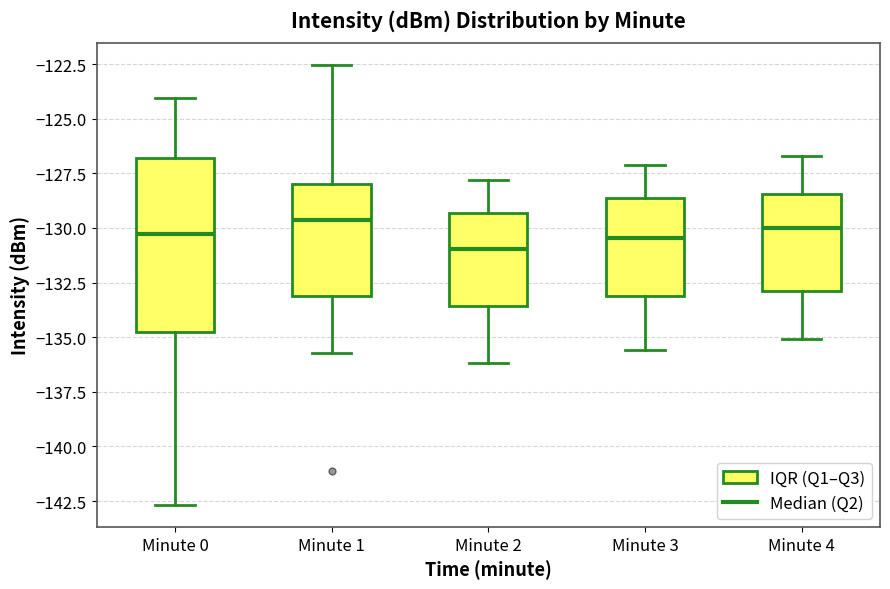

Reading left to right, transcribe this box plot: for each box, give where its median line is, the range the box spans, and where its two whiskers end, as read against the y-axis. The values are not printed on the chart, so give them approximately, as read against the axis.

Minute 0: median -130.5, box -135.0 to -127.0, whiskers -142.5 to -124.0
Minute 1: median -129.5, box -133.0 to -128.0, whiskers -135.5 to -122.5
Minute 2: median -131.0, box -133.5 to -129.5, whiskers -136.0 to -128.0
Minute 3: median -130.5, box -133.0 to -128.5, whiskers -135.5 to -127.0
Minute 4: median -130.0, box -133.0 to -128.5, whiskers -135.0 to -126.5